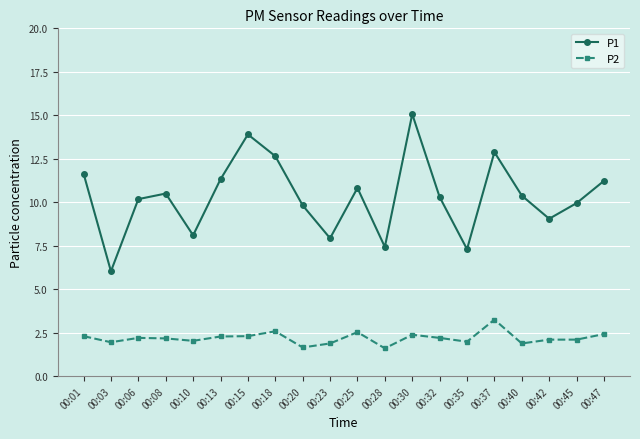

What are all the series names shown in the legend?

P1, P2